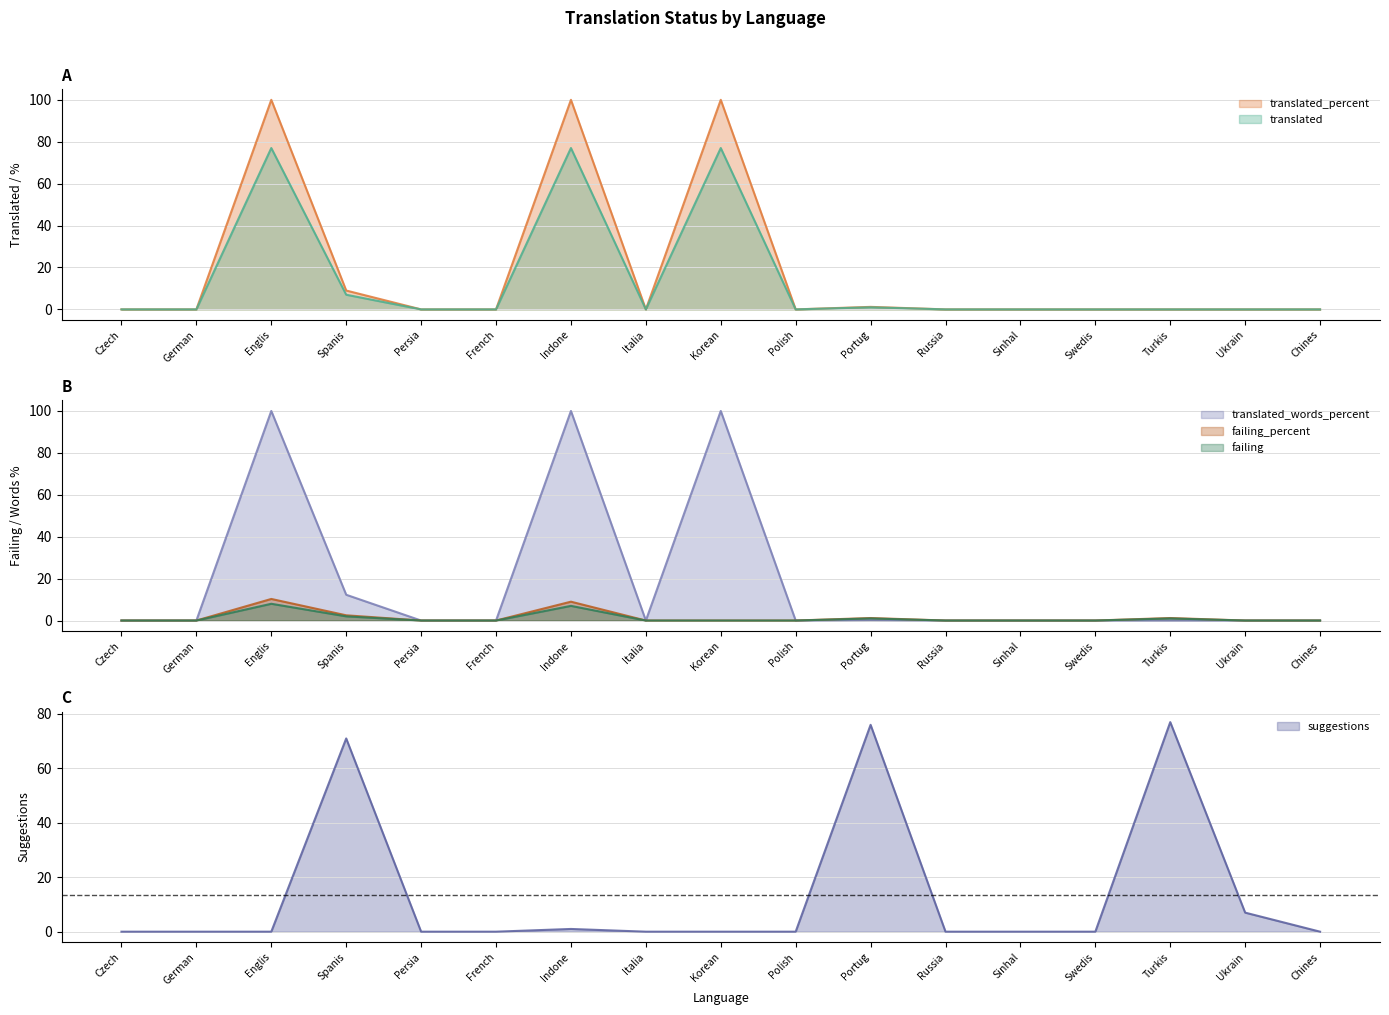

Reading left to right, list all the values displayed in this chart.

translated: 0.0	0.0	77.0	7.0	0.0	0.0	77.0	0.0	77.0	0.0	1.0	0.0	0.0	0.0	0.0	0.0	0.0
translated_percent: 0.0	0.0	100.0	9.0	0.0	0.0	100.0	0.0	100.0	0.0	1.2	0.0	0.0	0.0	0.0	0.0	0.0
translated_words_percent: 0.0	0.0	100.0	12.3	0.0	0.0	100.0	0.0	100.0	0.0	0.2	0.0	0.0	0.0	0.0	0.0	0.0
failing: 0.0	0.0	8.0	2.0	0.0	0.0	7.0	0.0	0.0	0.0	1.0	0.0	0.0	0.0	1.0	0.0	0.0
failing_percent: 0.0	0.0	10.3	2.5	0.0	0.0	9.0	0.0	0.0	0.0	1.2	0.0	0.0	0.0	1.2	0.0	0.0
suggestions: 0.0	0.0	0.0	71.0	0.0	0.0	1.0	0.0	0.0	0.0	76.0	0.0	0.0	0.0	77.0	7.0	0.0